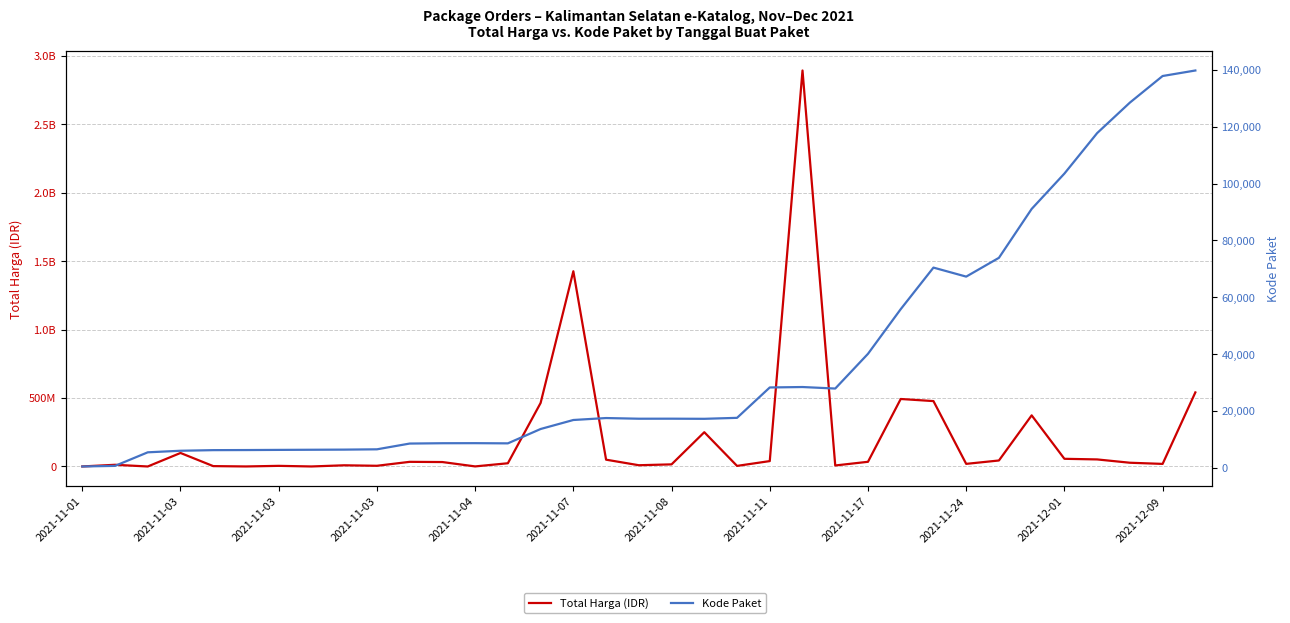

Reading left to right, list all the values displayed in this chart.

Total Harga (IDR): 333600	12453900	78000	98772570	2772000	265000	4672200	182000	8742500	5129000	34000000	32441200	577875	23653000	464002100	1425867900	49730040	9180000	15513960	250350000	4350000	39440000	2892122000	7401240	34292000	493000000	477600000	19175000	43859200	373404000	56152800	51601000	27412000	18900000	541071000
Kode Paket: 464	675	5449	5997	6214	6246	6300	6350	6397	6503	8530	8646	8668	8601	13652	16823	17509	17272	17283	17238	17580	28271	28425	27891	40112	55826	70453	67279	73894	91101	103541	117783	128516	137876	139817